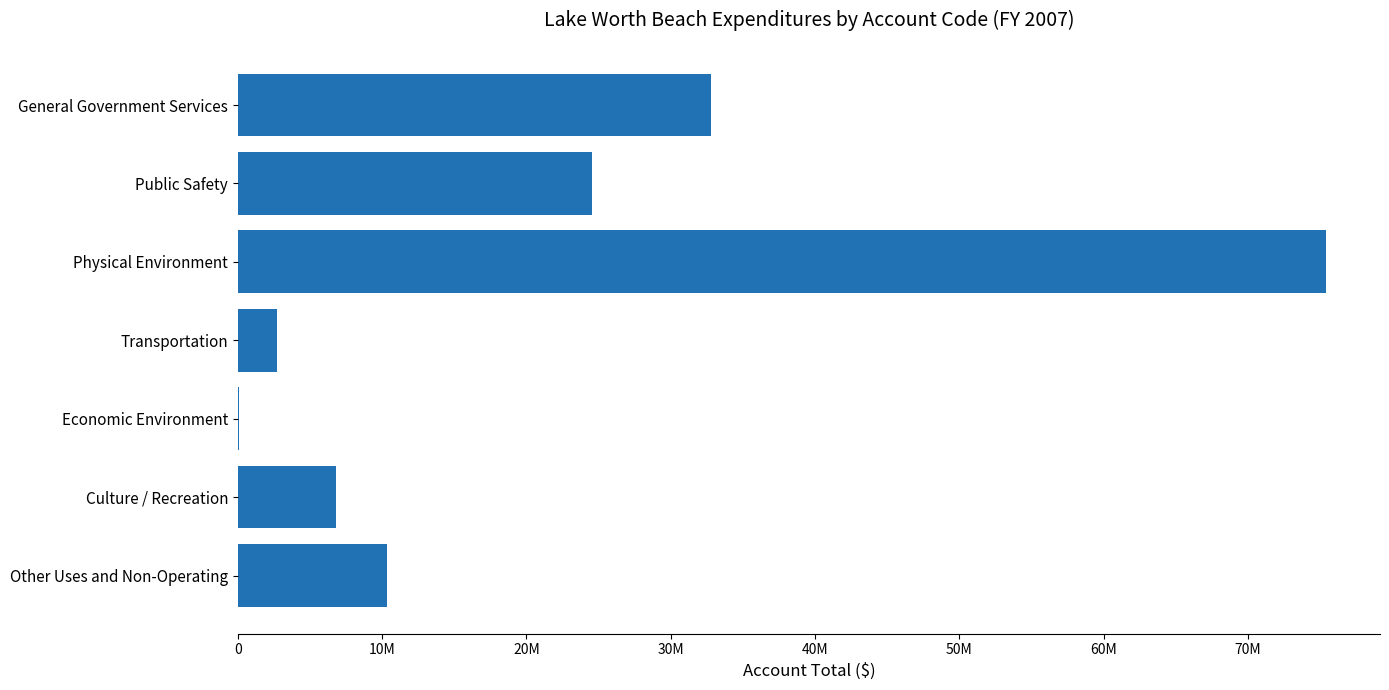

What is the minimum value shown in the chart?

64089